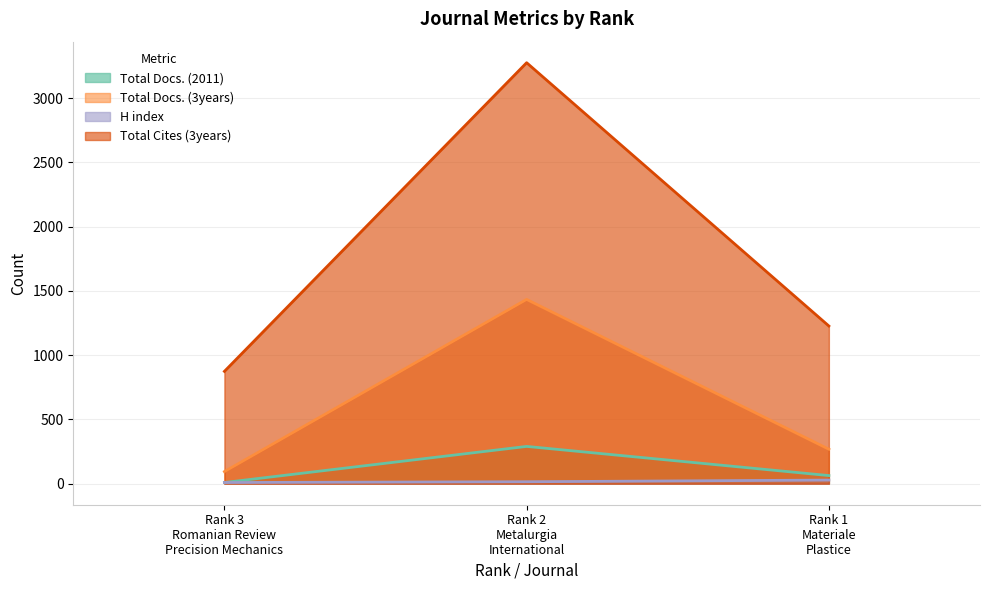

How many lines are shown in the chart?

4